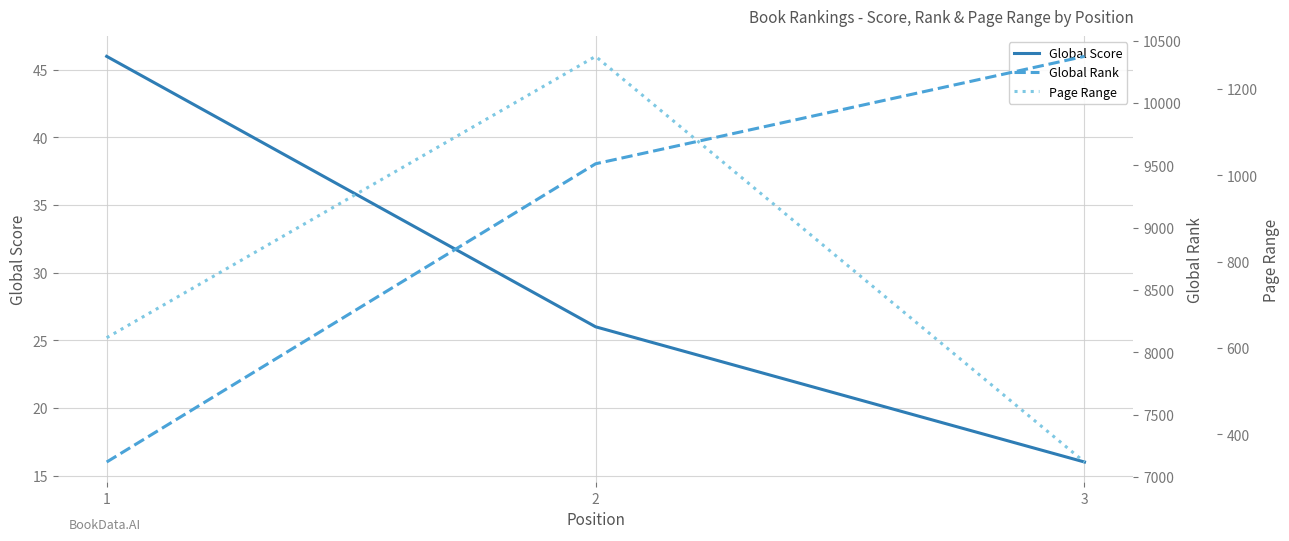

How many categories are shown in the chart?

3